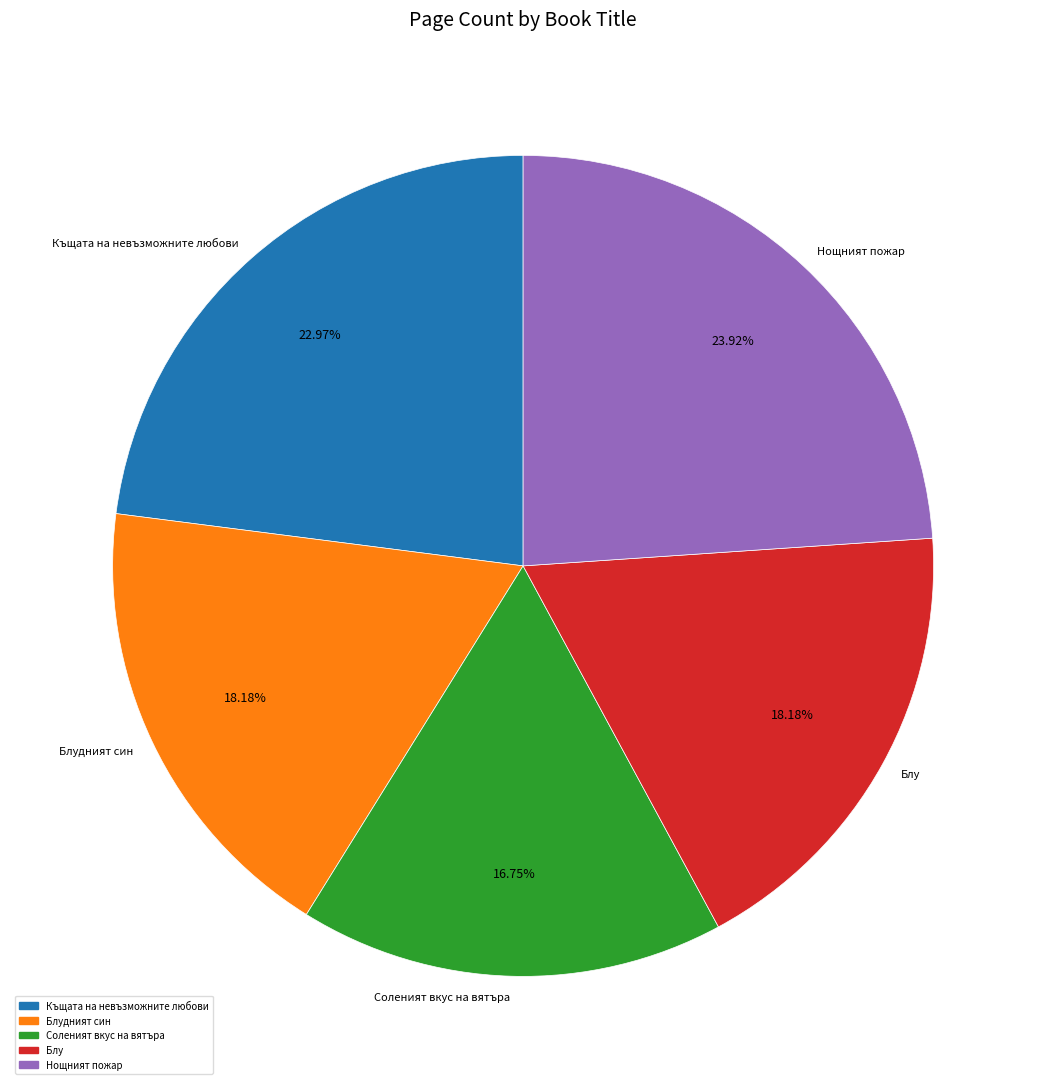

To the nearest percent, what is the difference between the Соленият вкус на вятъра and Нощният пожар slice percentages?

7%